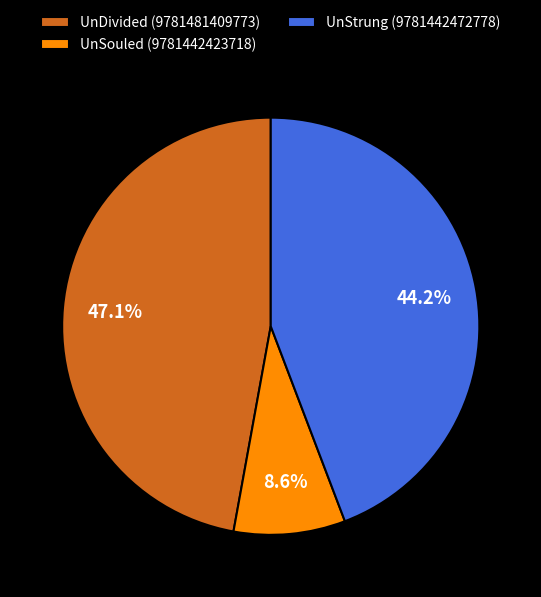

To the nearest percent, what portion does UnStrung (9781442472778) represent?

44%